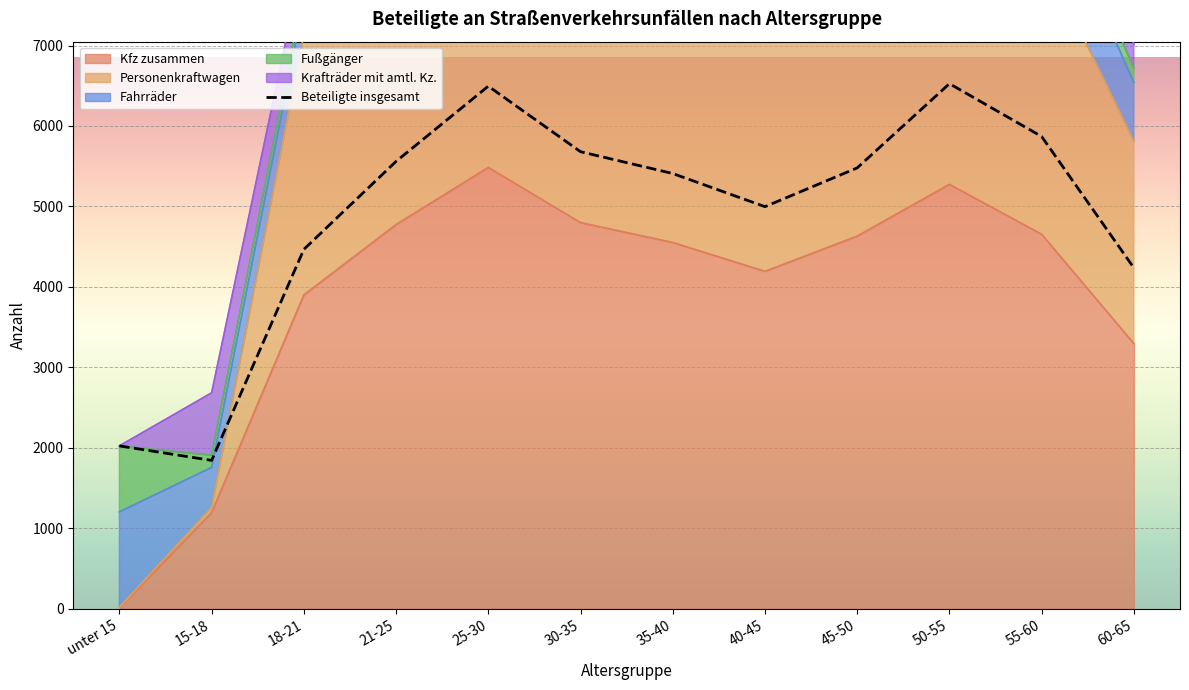

True or false: Kfz zusammen and Personenkraftwagen intersect in this chart.

False